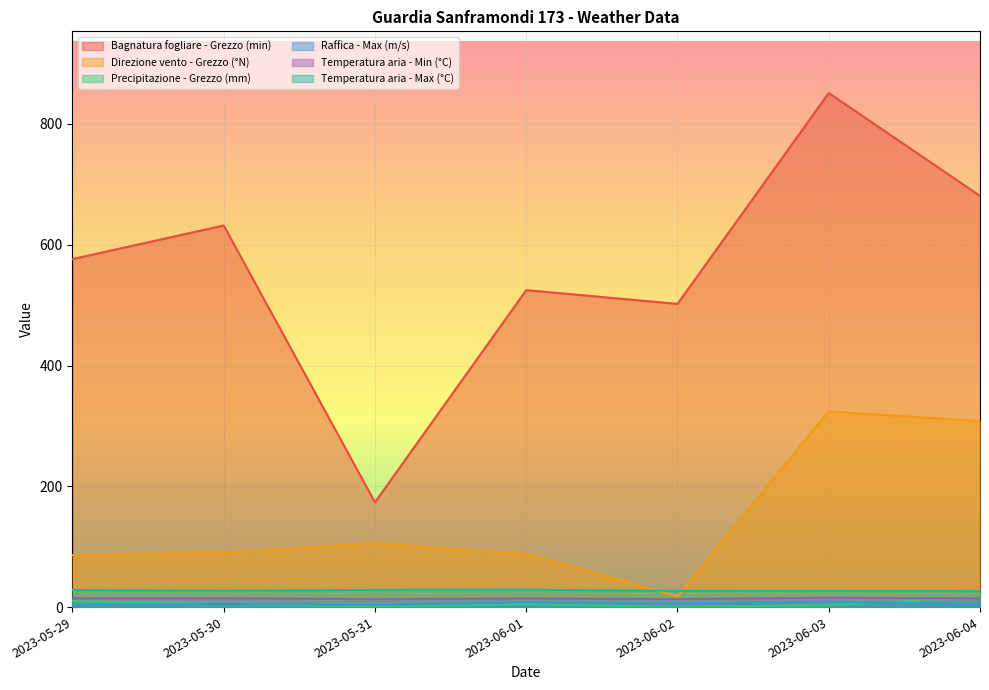

At which category does Bagnatura fogliare - Grezzo (min) reach its first local valley?

2023-05-31